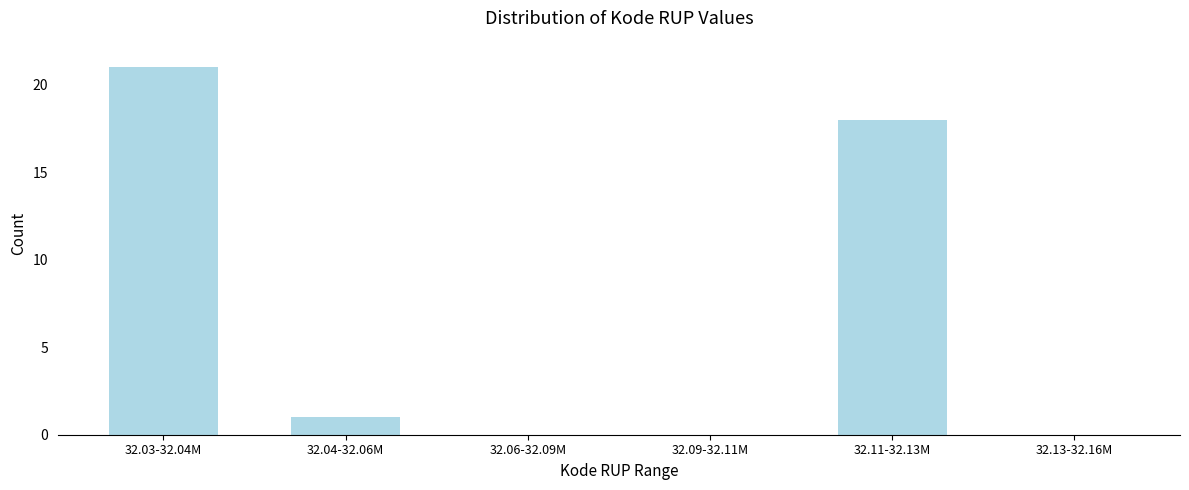

Reading left to right, transcribe all the data shown in this chart.

32.03-32.04M=21	32.04-32.06M=1	32.06-32.09M=0	32.09-32.11M=0	32.11-32.13M=18	32.13-32.16M=0